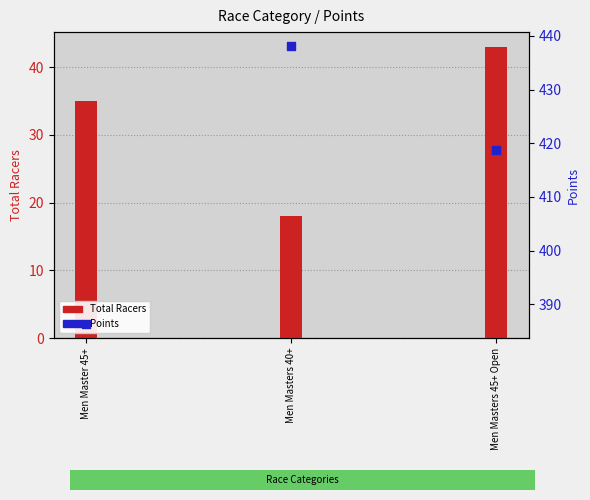

At how many categories does at least one series exceed 196?

3